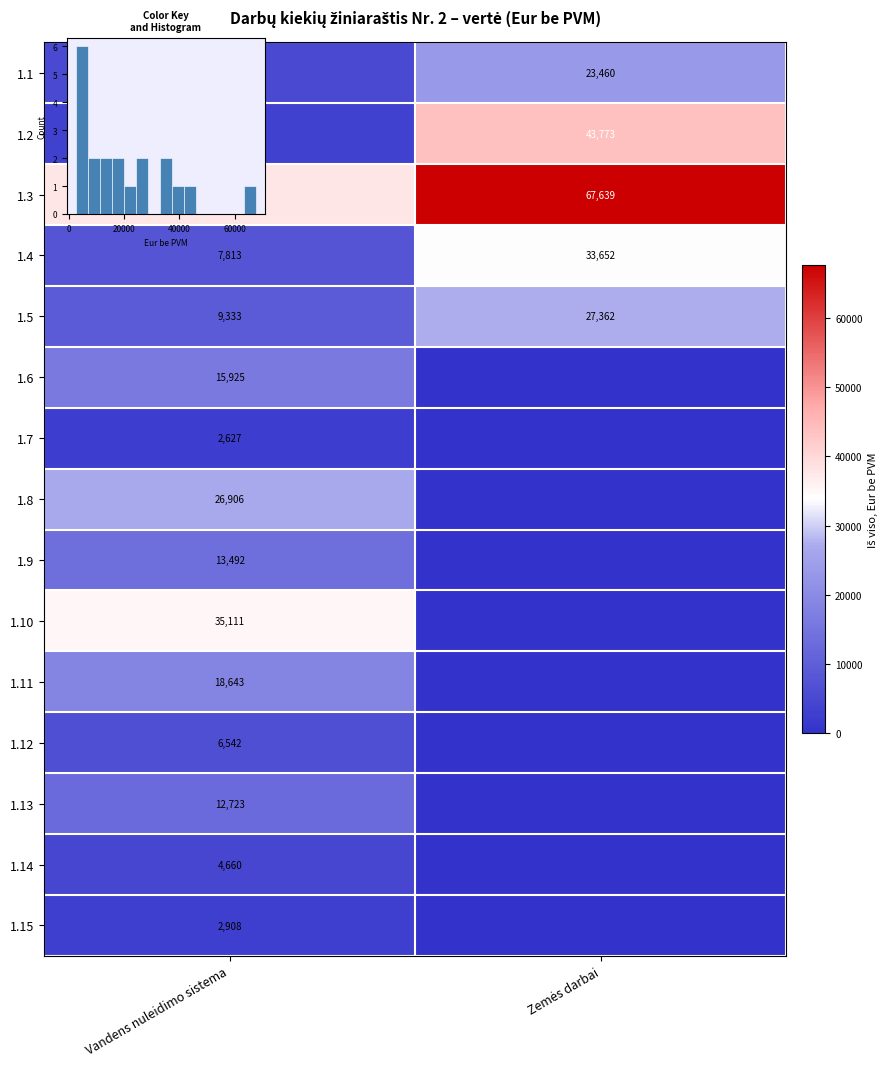

How many data points in 1.2 are less than 43773?

1